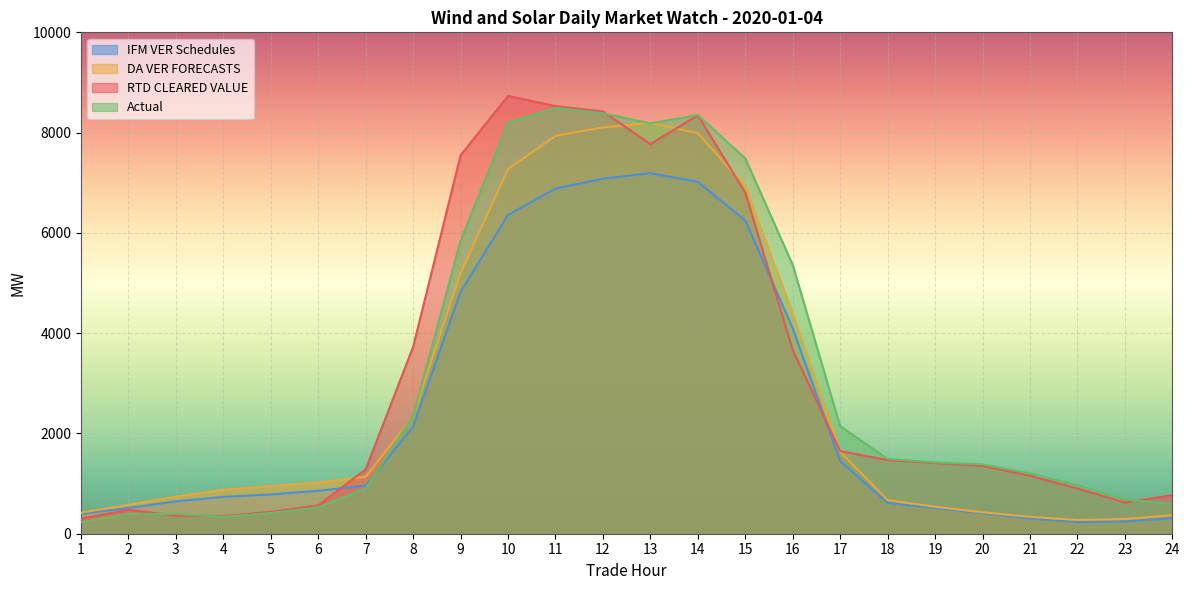

Between 12 and 18, which series saw the biggest shift?

DA VER FORECASTS